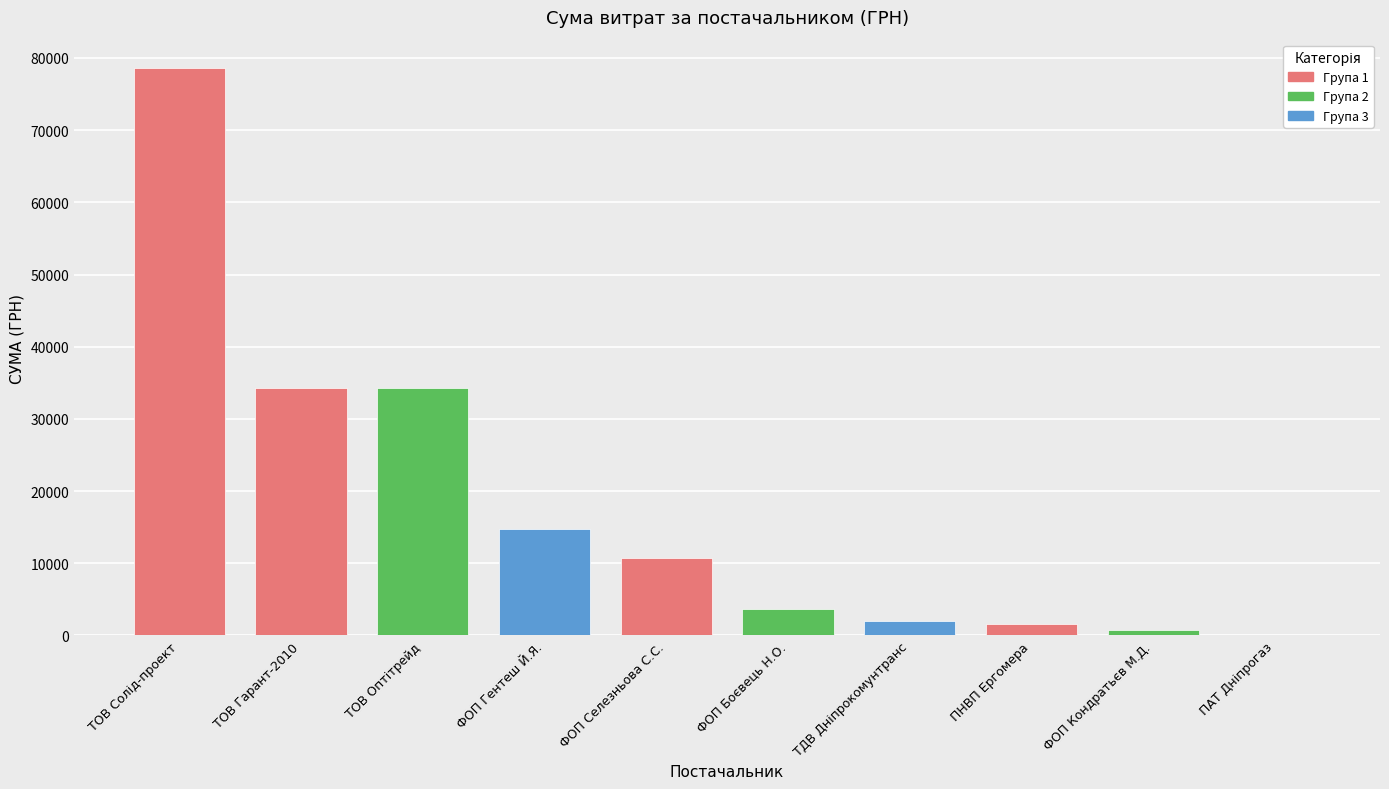

The chart shows a value of 6227.0 at ФОП Боєвець Н.О.. True or false?

False